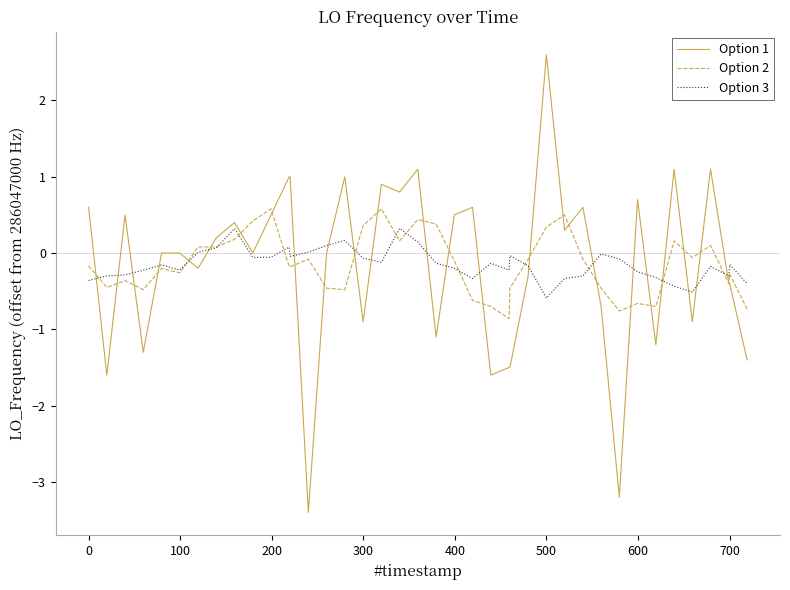

What is the lowest value of the Option 3 series?

-0.6